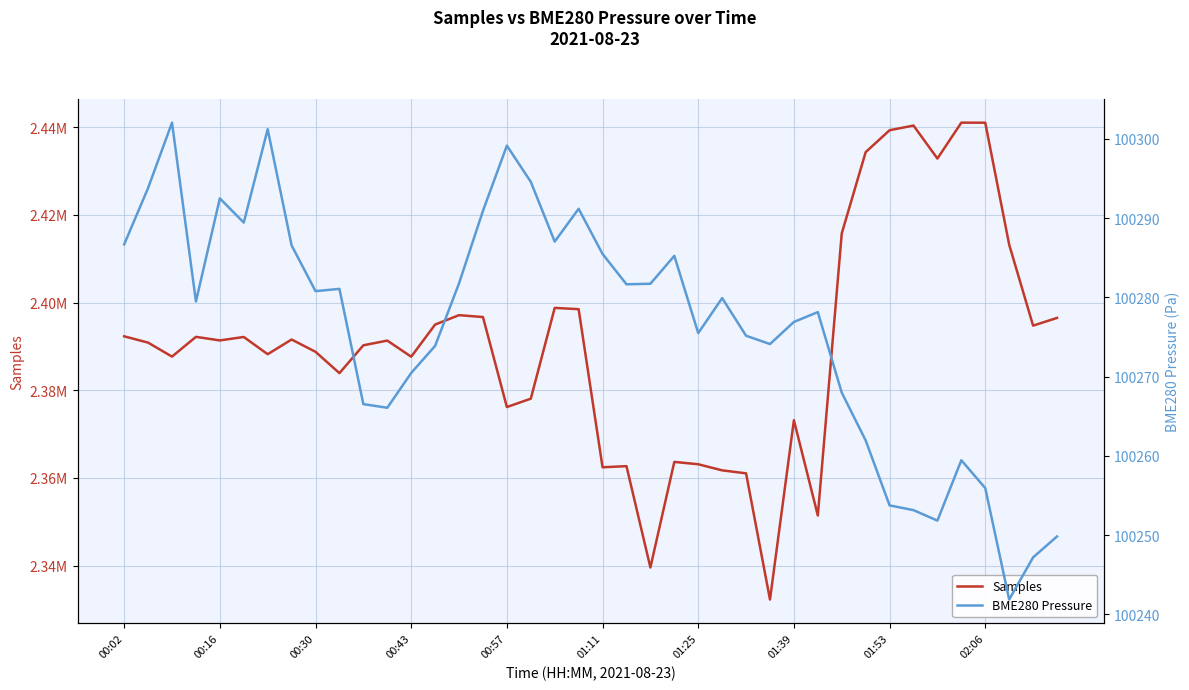

Does the chart have visible grid lines?

Yes